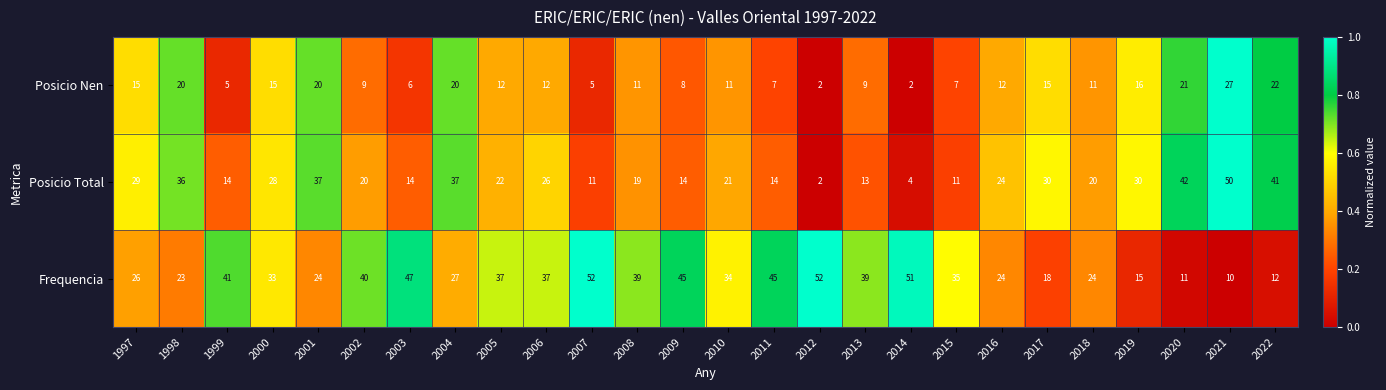

Which series changed the most between 1998 and 2004?

Frequencia